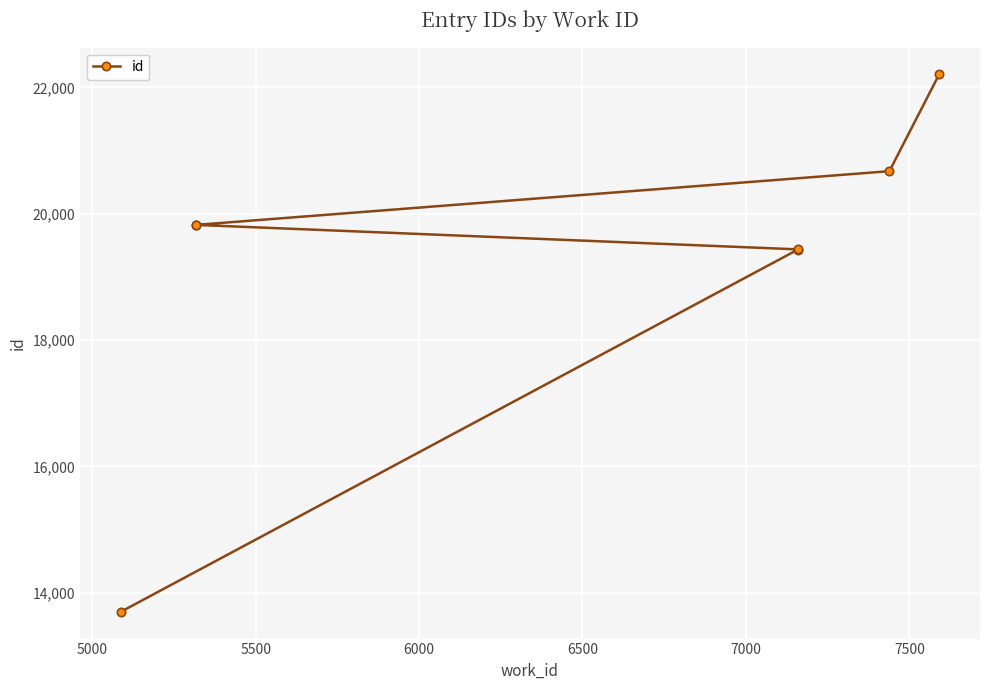

What is the value of the 6th point from the left?

20673